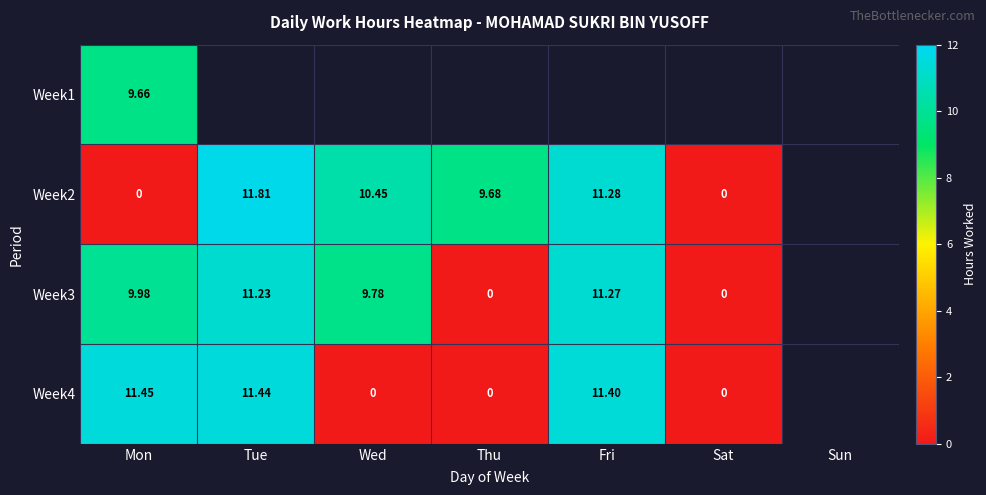

At how many categories does at least one series exceed 9?

5